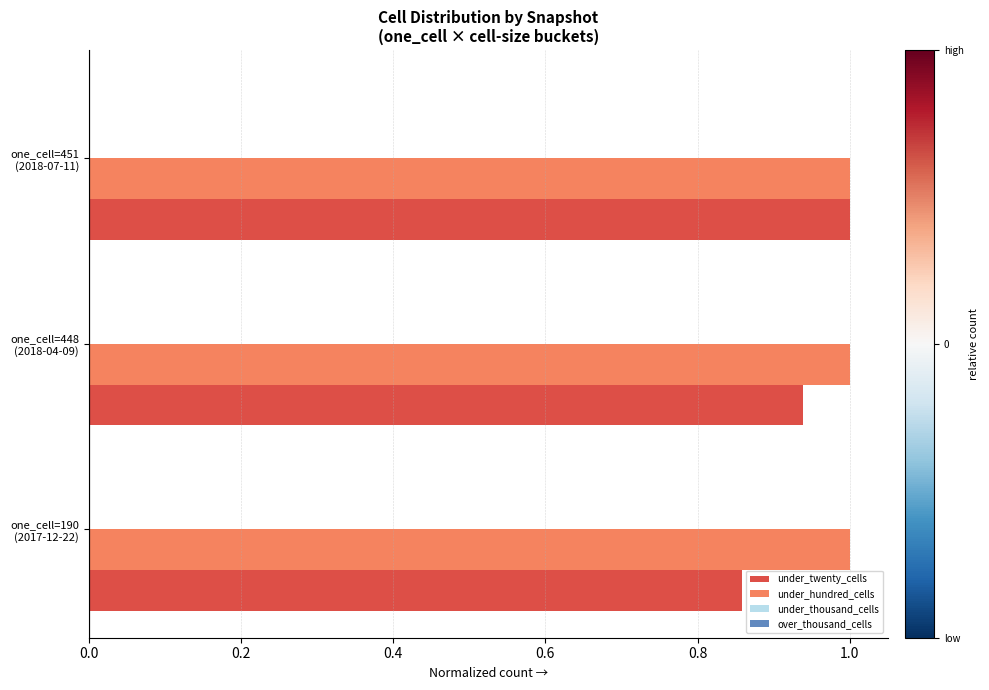

Which series has the largest total across all categories?

under_hundred_cells